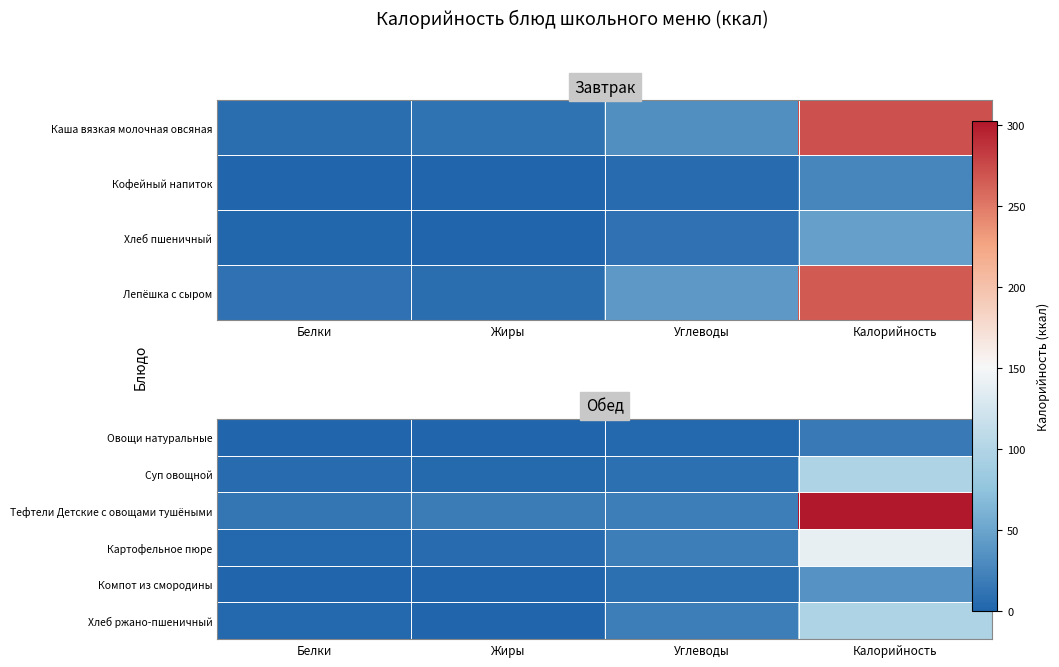

How many series are shown in this chart?

6